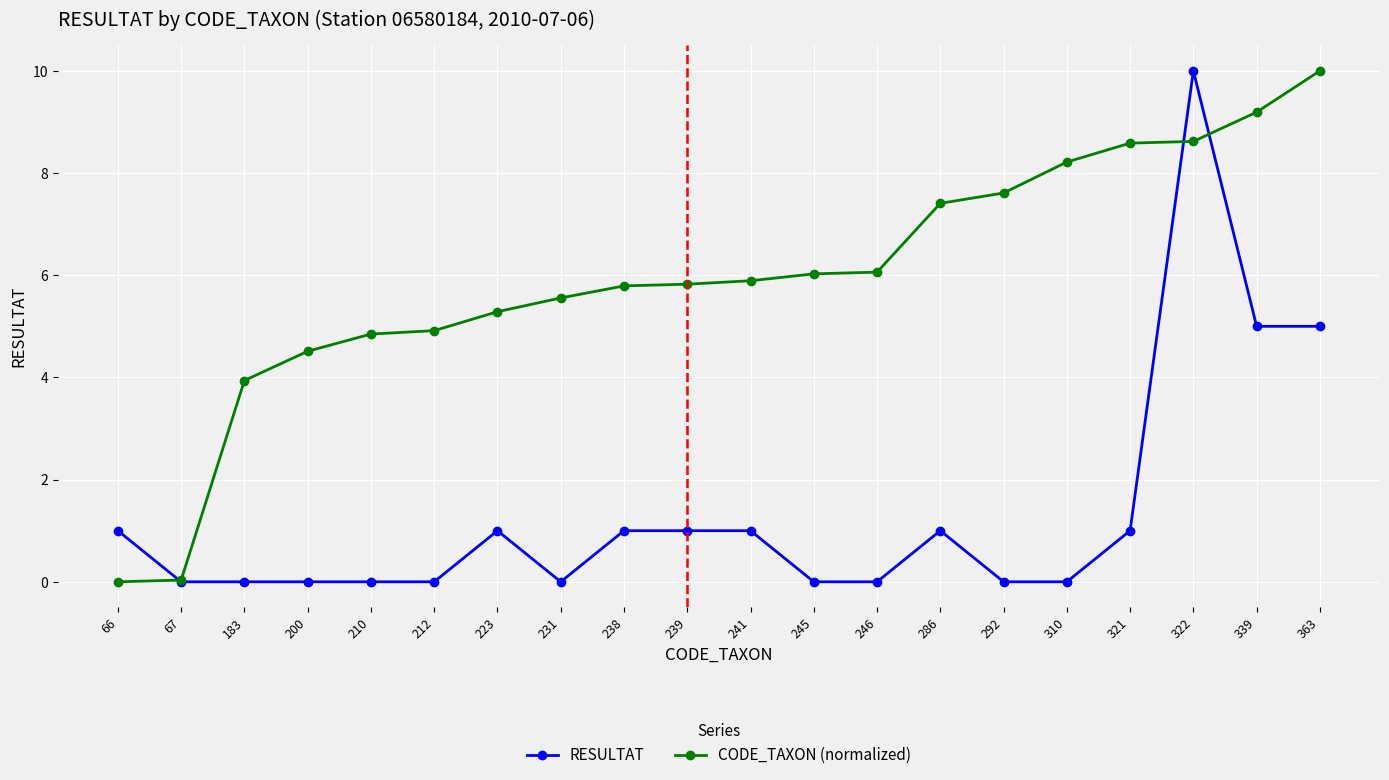

How many distinct data groups are displayed?

2